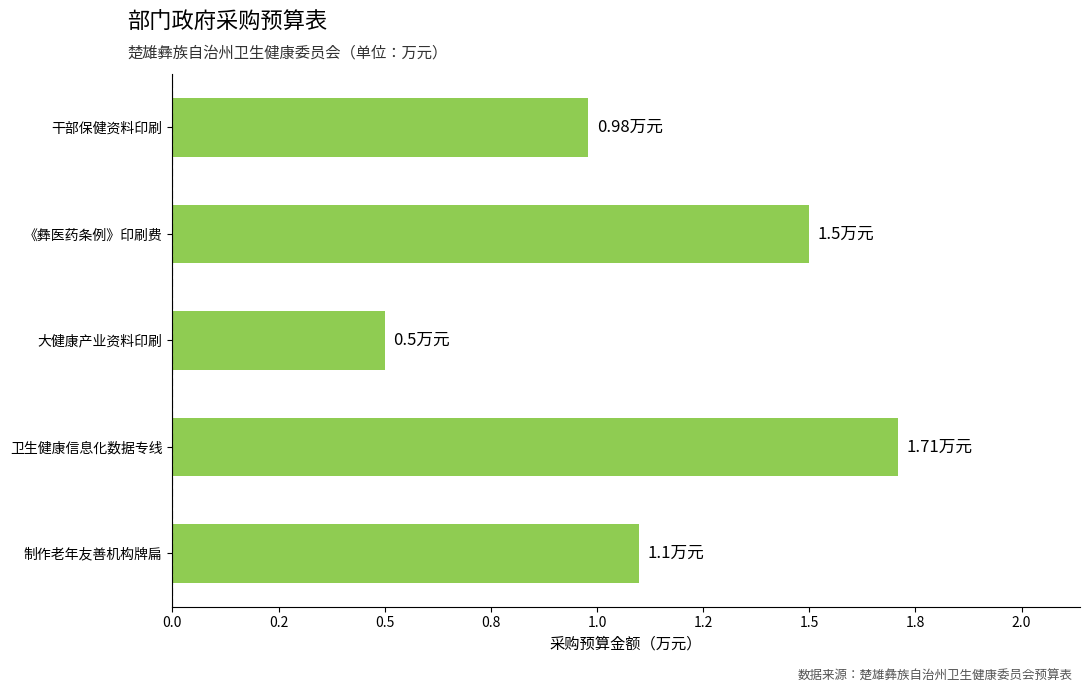

Are the bars horizontal?

Yes